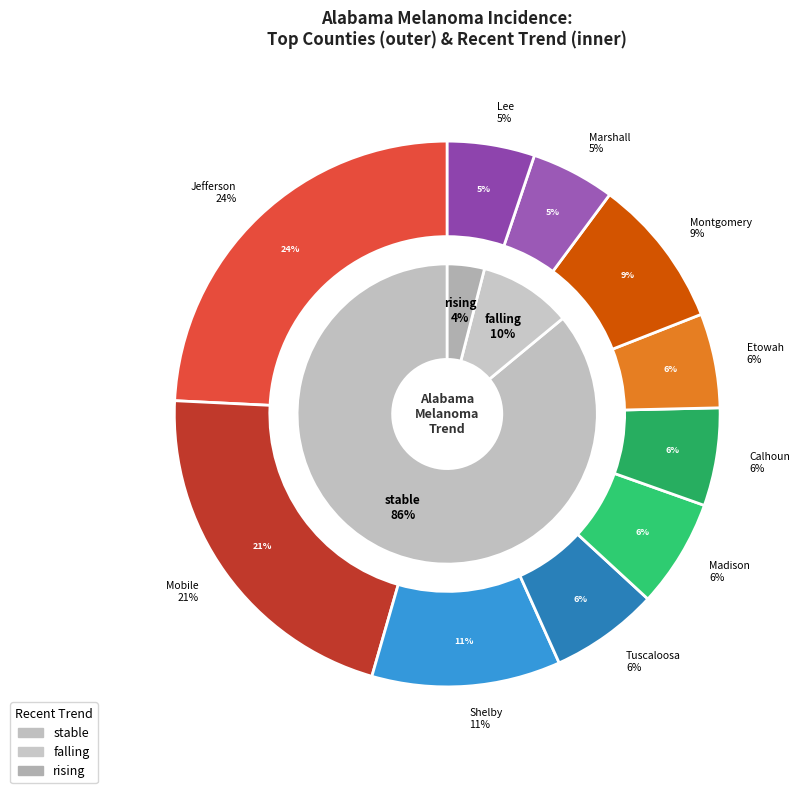

Count the number of slices in the pie.

3